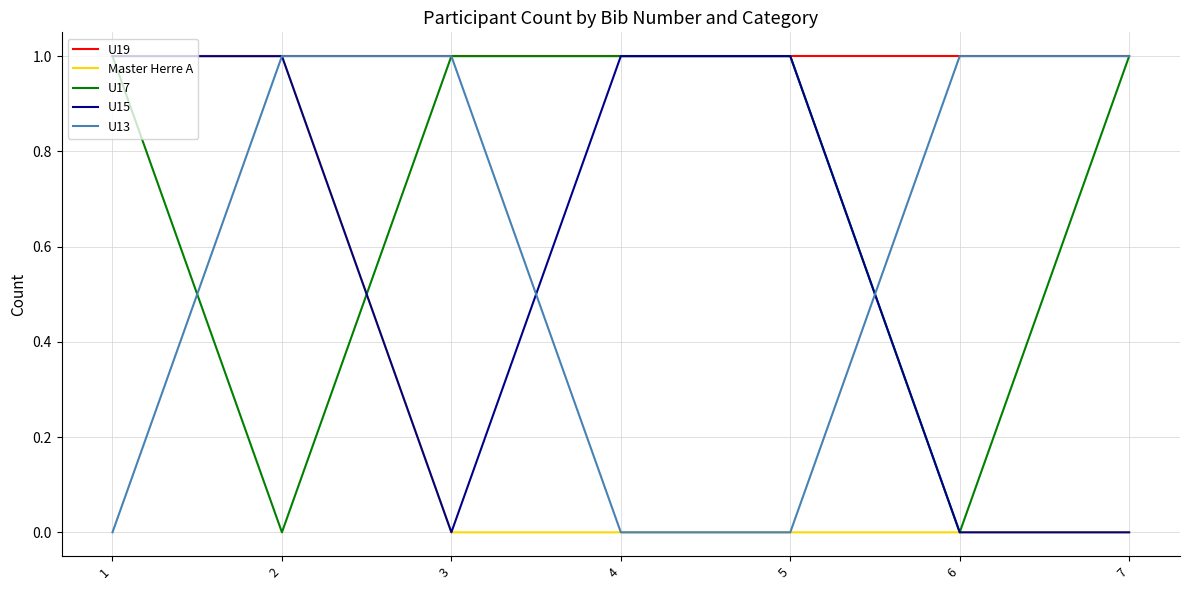

What is the highest value of the U13 series?

1